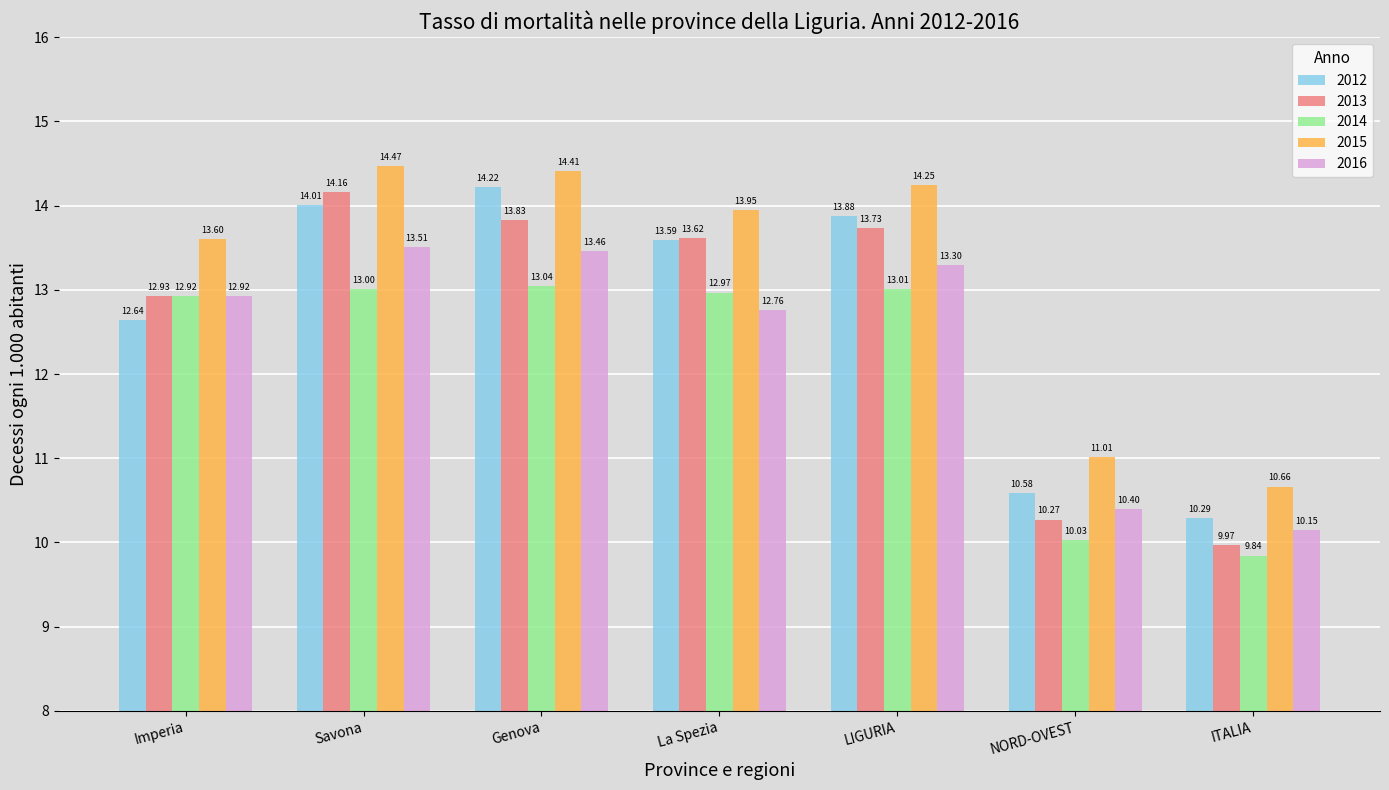

Where does the 2013 series first go above 13?

Savona